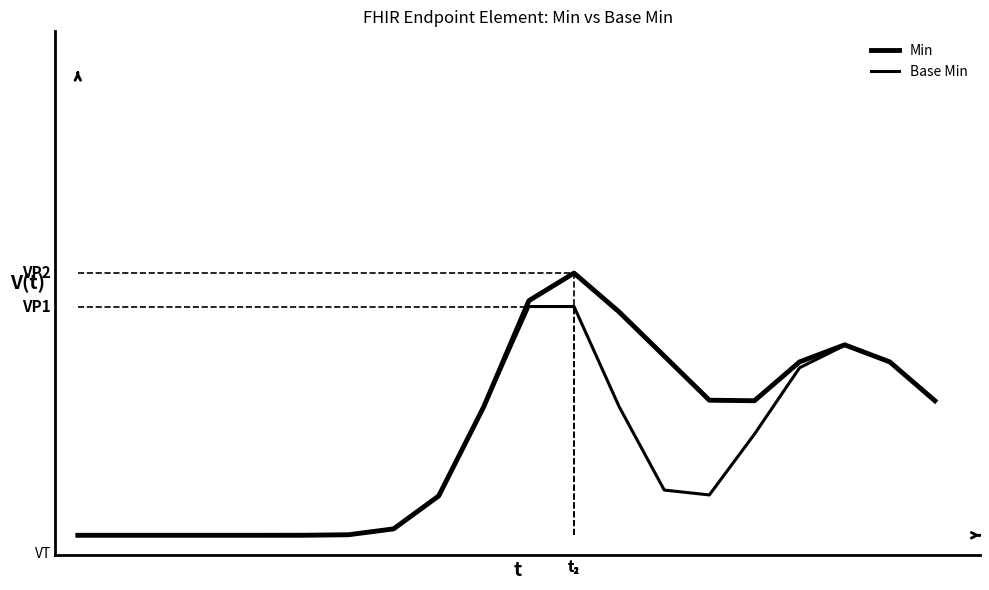

Count the number of data series in this chart.

2